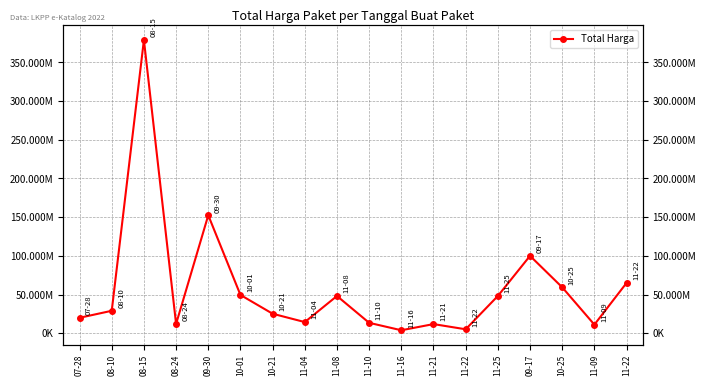

Reading right to left, list all the values displayed in this chart.

65000000	11100000	59375000	100000000	48140000	5093000	11800000	3825000	13442000	48140000	14400000	25200000	49478000	152477000	12000000	379075000	29000000	19950000